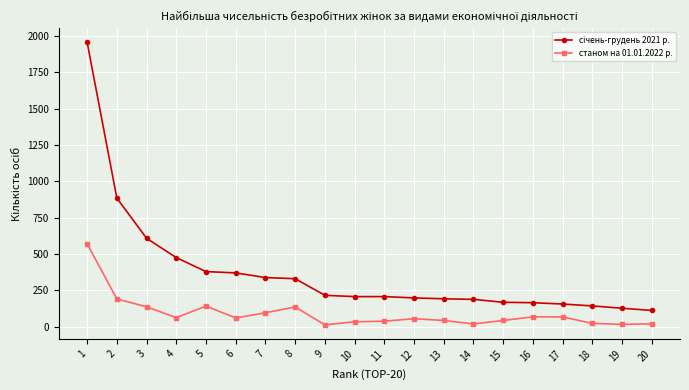

Does the chart have visible grid lines?

Yes